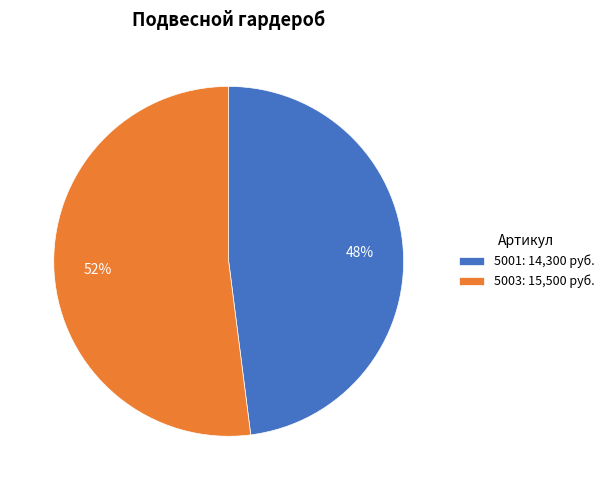

To the nearest percent, what percentage of the pie is 5003?

52%